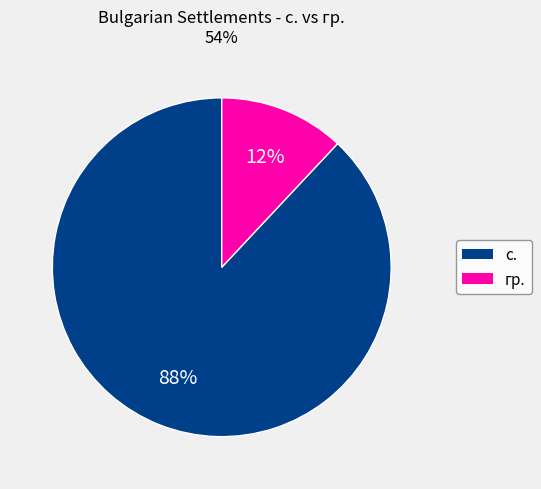

What percentage is the гр. slice, to the nearest percent?

12%